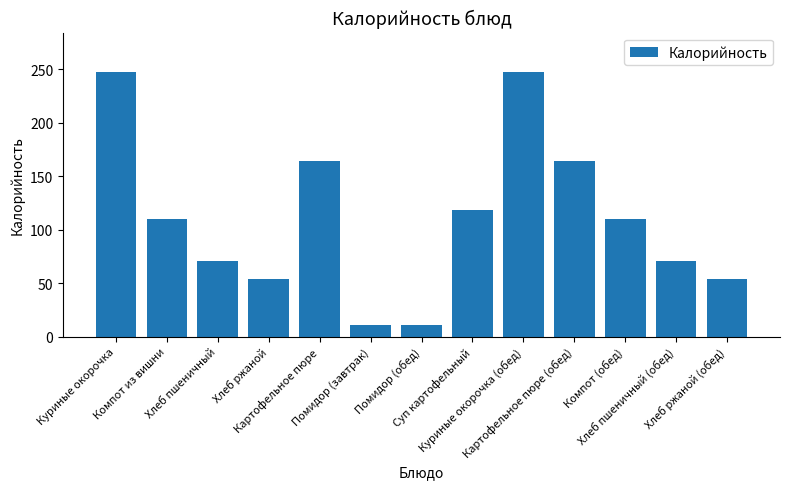

Does the chart contain any negative values?

No